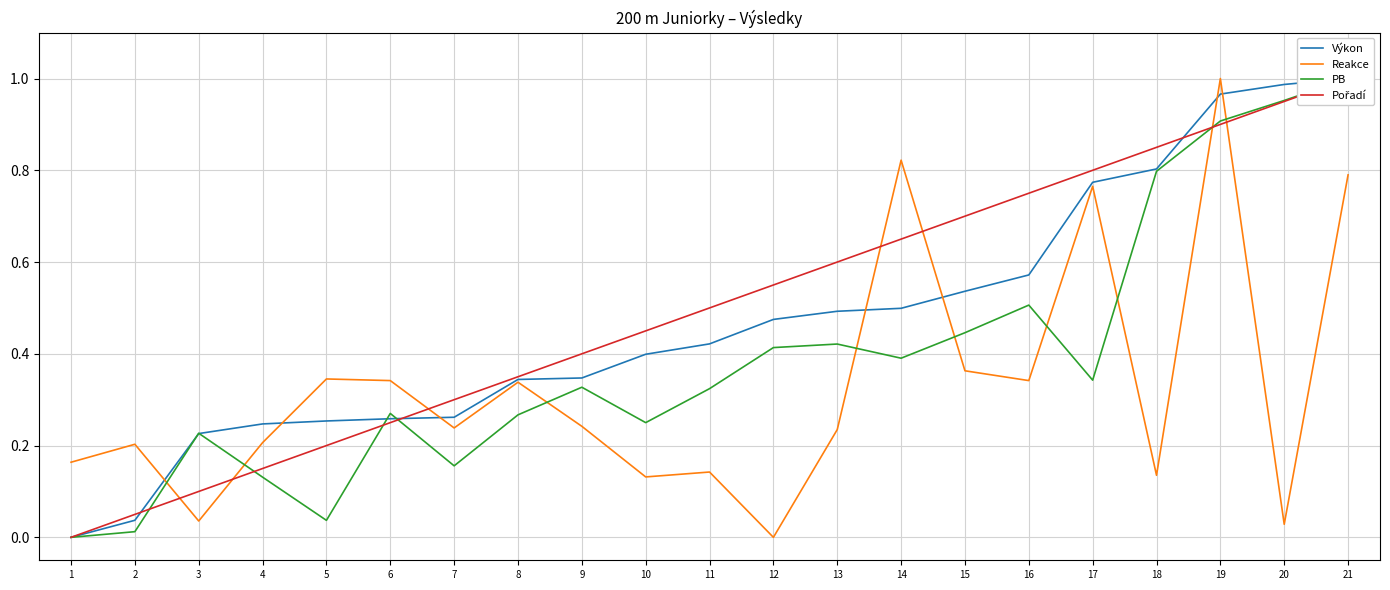

What is the highest value of the Pořadí series?

1.0